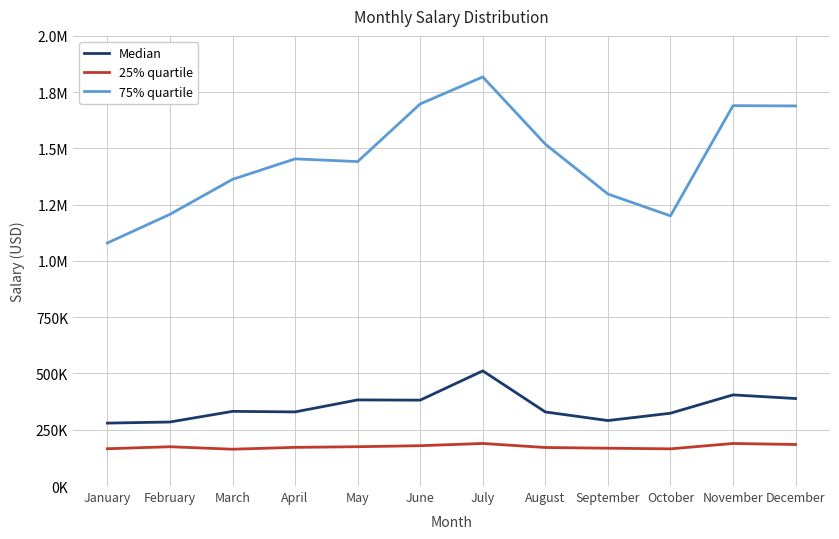

What are all the series names shown in the legend?

Median, 25% quartile, 75% quartile